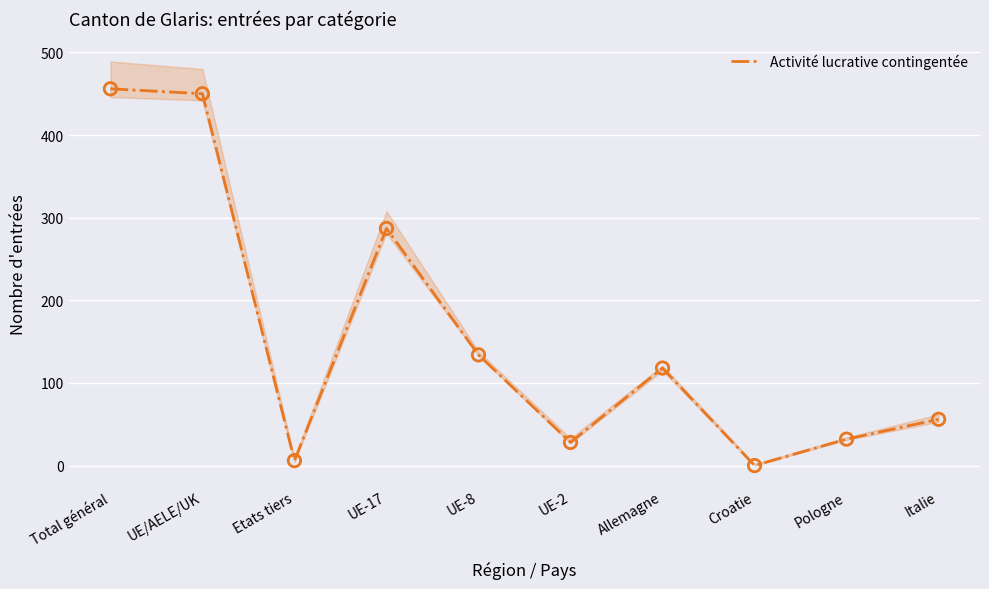

What is the change in value from Etats tiers to Pologne?

+26